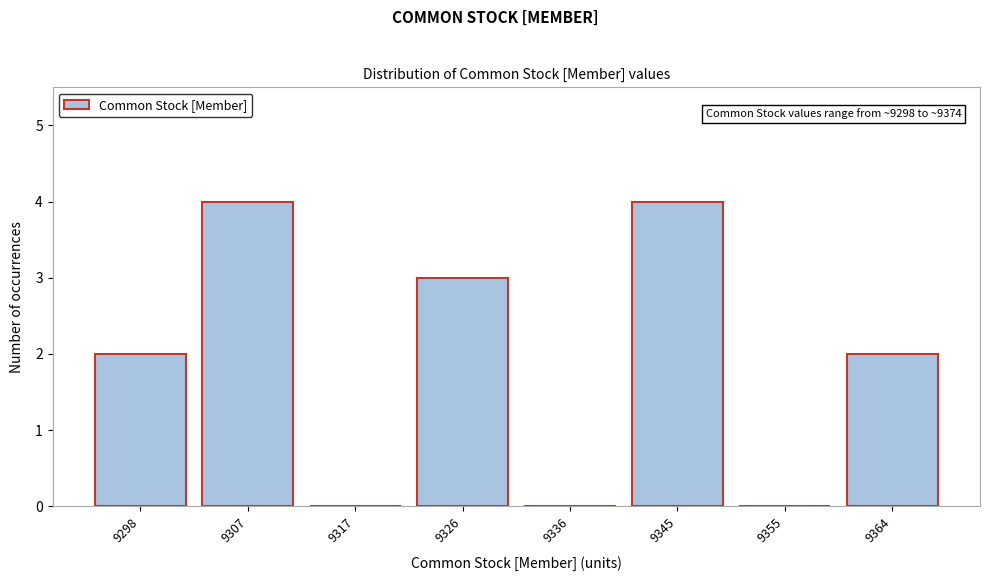

Reading left to right, what are all the values shown in this chart?

9298=2	9307=4	9317=0	9326=3	9336=0	9345=4	9355=0	9364=2